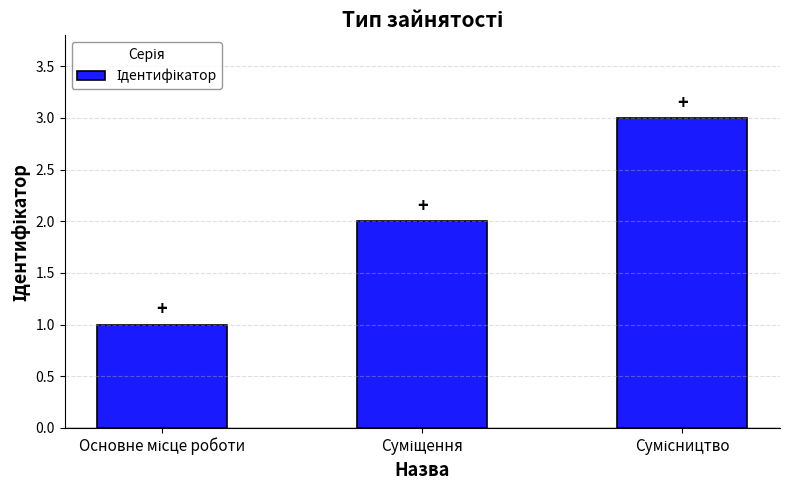

What is the value of the 1st bar from the left?

1